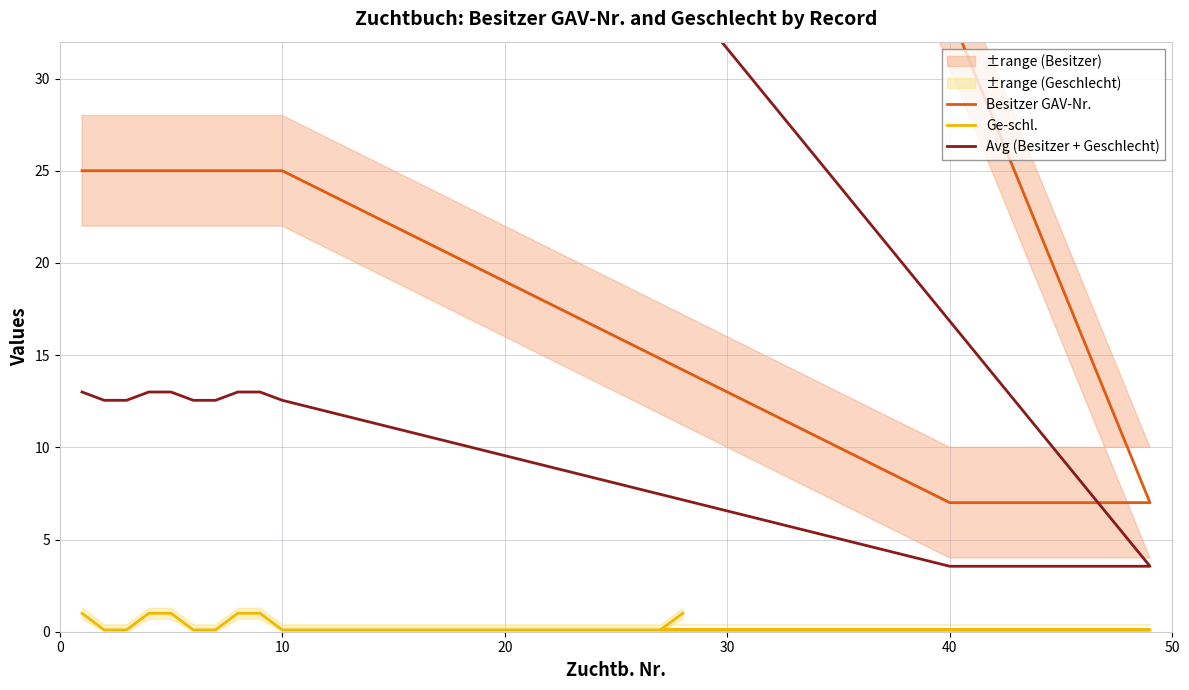

What is the maximum value for Avg (Besitzer + Geschlecht)?

36.5